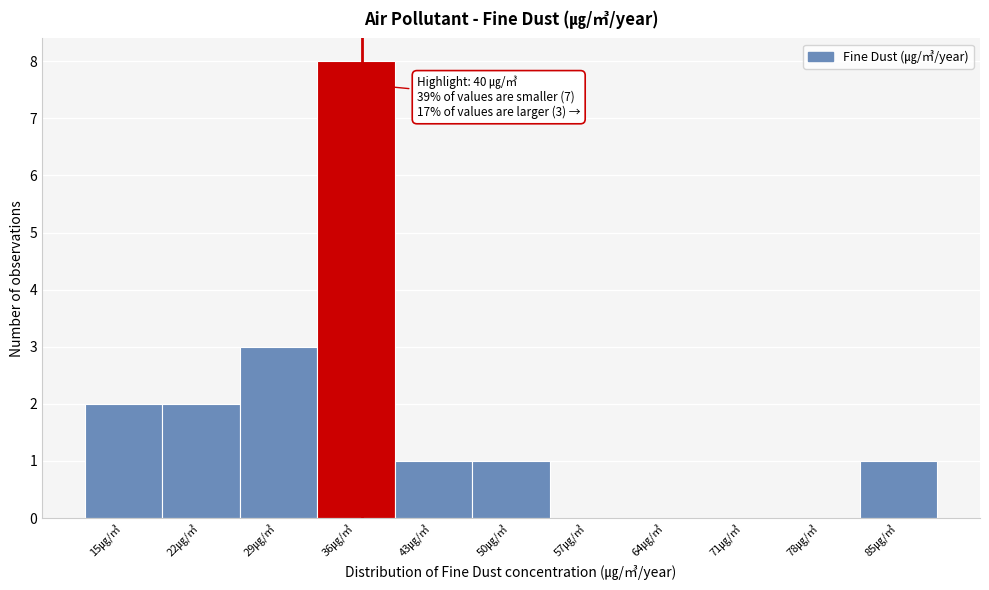

Reading right to left, extract all data points from this chart.

85㎍/㎥=1	78㎍/㎥=0	71㎍/㎥=0	64㎍/㎥=0	57㎍/㎥=0	50㎍/㎥=1	43㎍/㎥=1	36㎍/㎥=8	29㎍/㎥=3	22㎍/㎥=2	15㎍/㎥=2